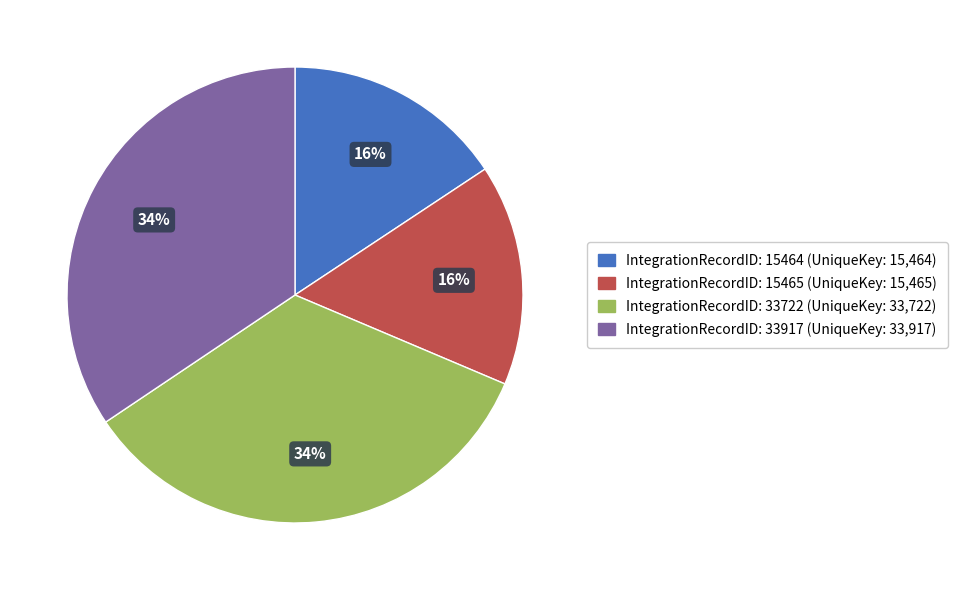

Does any single category account for the majority?

No